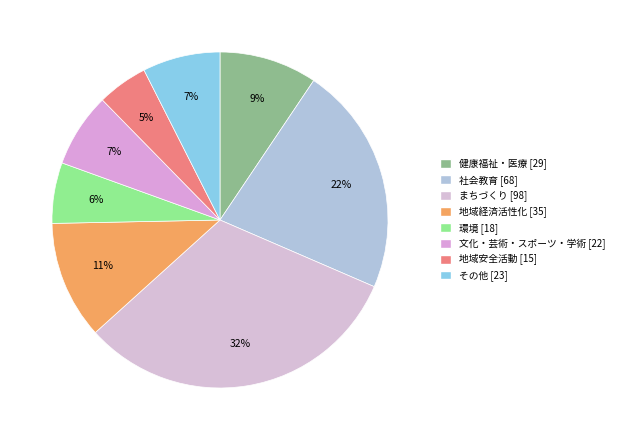

What percentage do 地域安全活動 and 環境 together represent?

10.7%